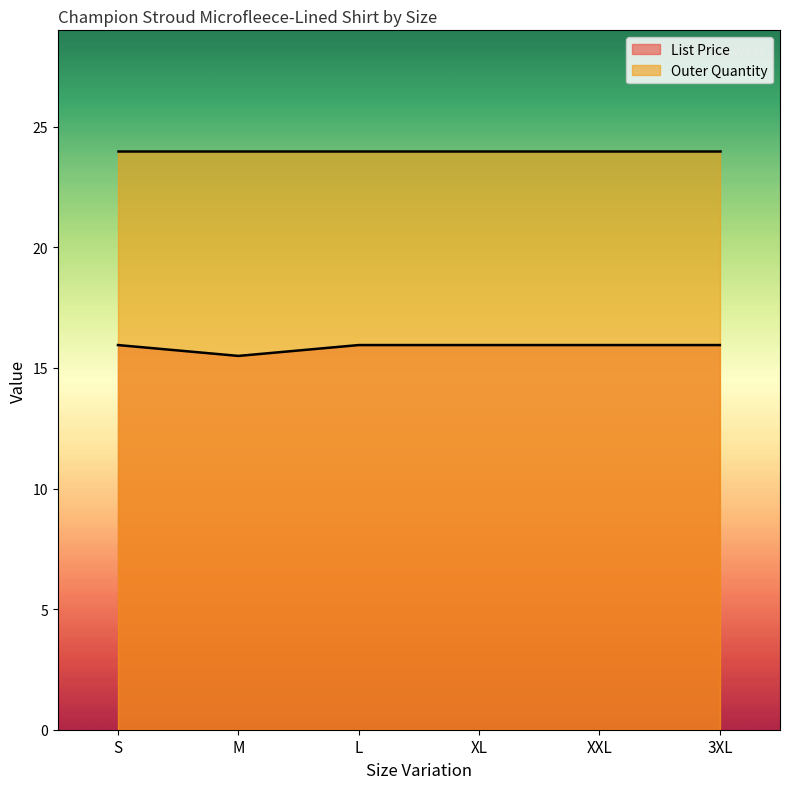

The value at S is 9.3. True or false?

False